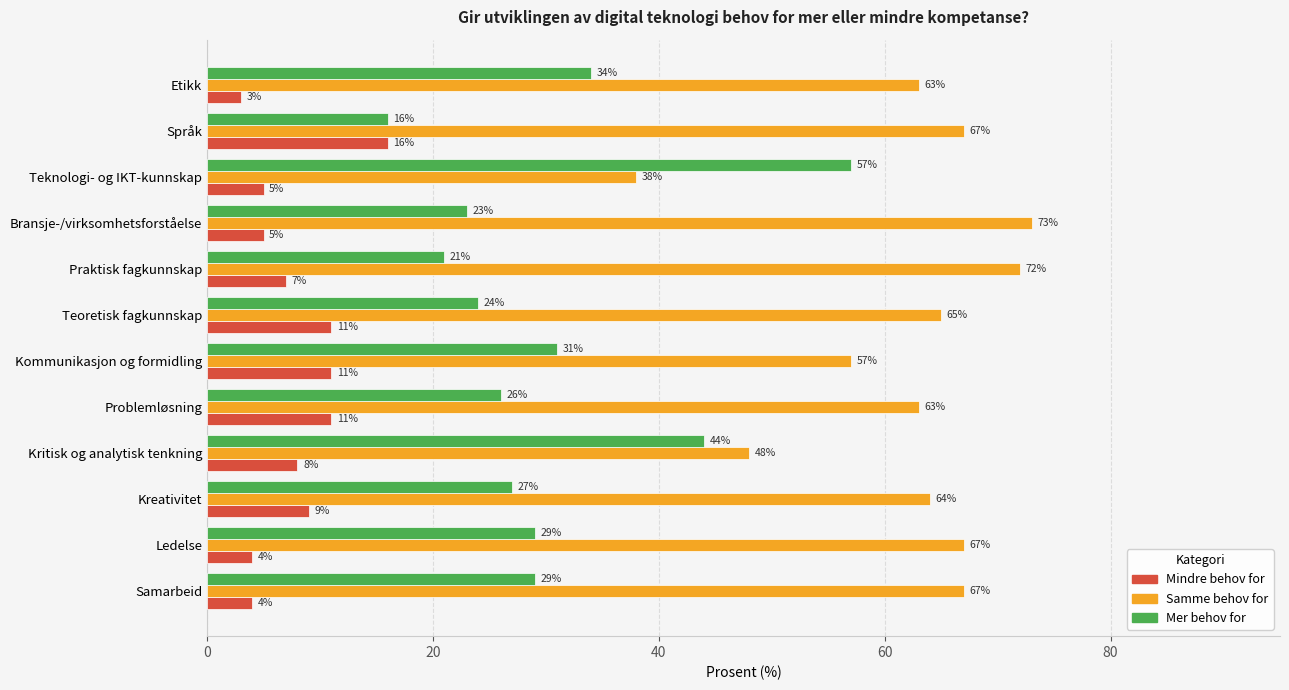

What is the sum of the Mer behov for values at Kreativitet and Samarbeid?

56